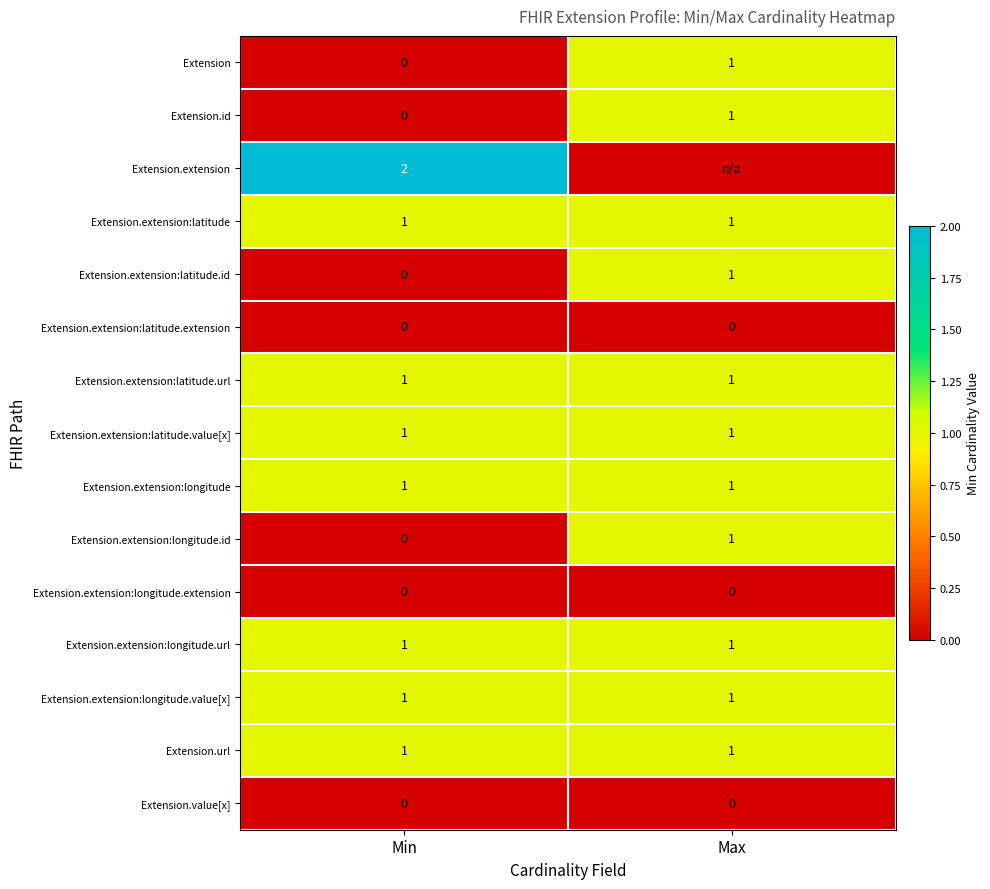

The value of Extension.extension:longitude at Max is 1. True or false?

True